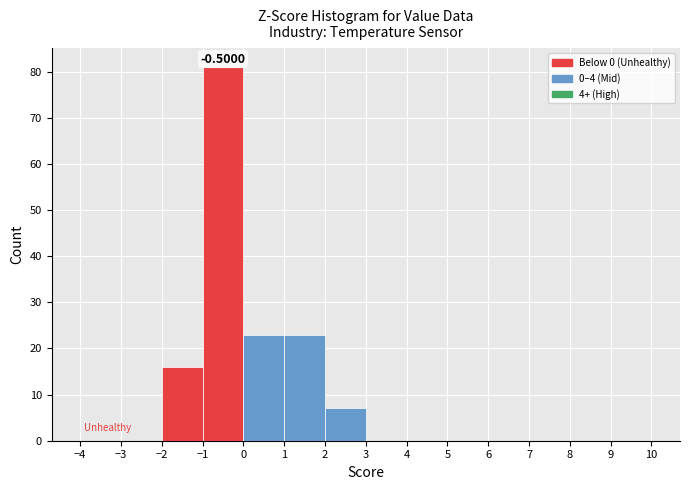

Over which range of the x-axis is the bar tallest?

-1 to 0